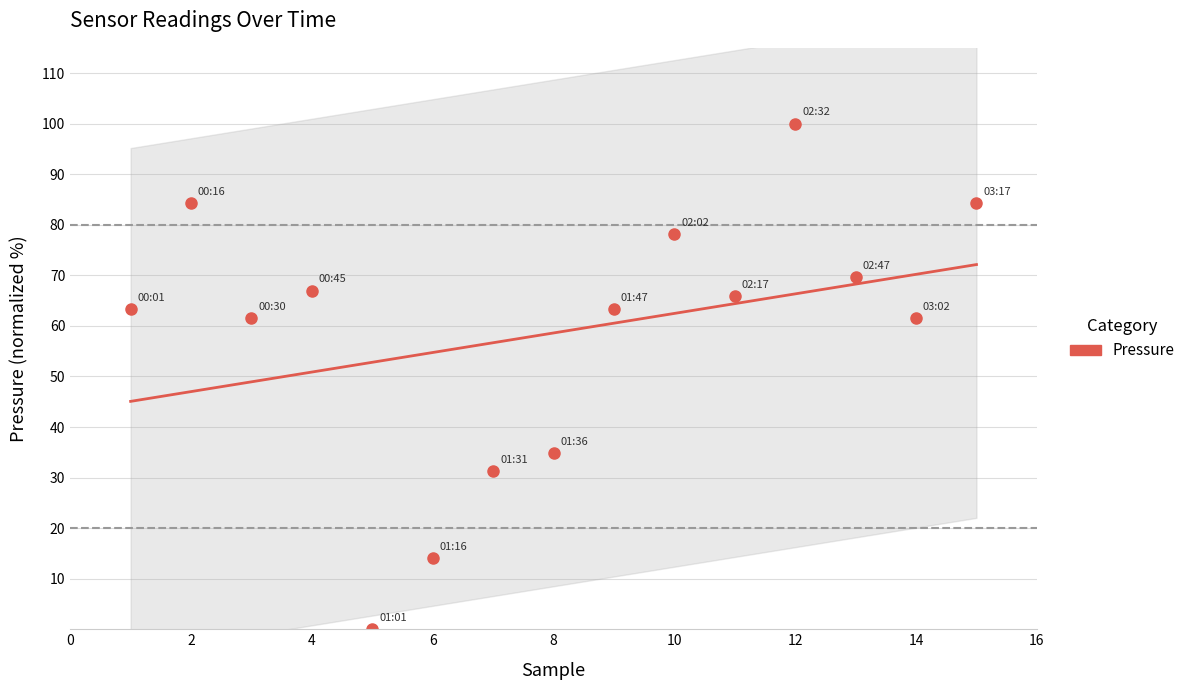

What is the value of the 12th point from the left?

100.0